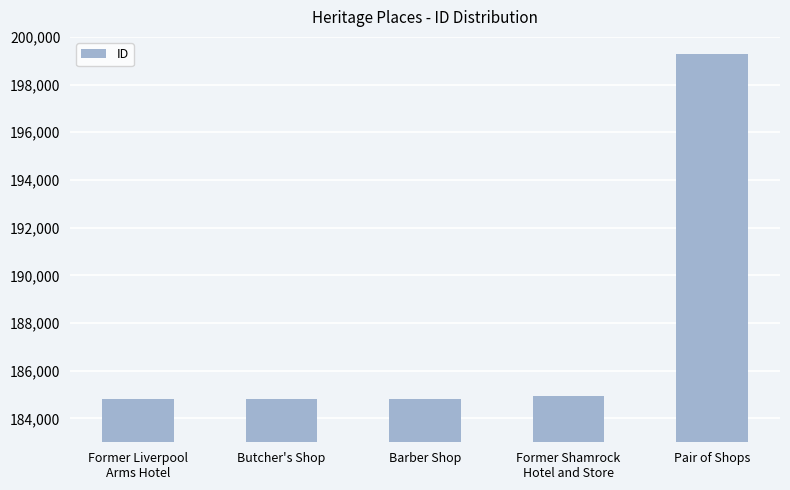

The value at Former Liverpool
Arms Hotel is 120086. True or false?

False